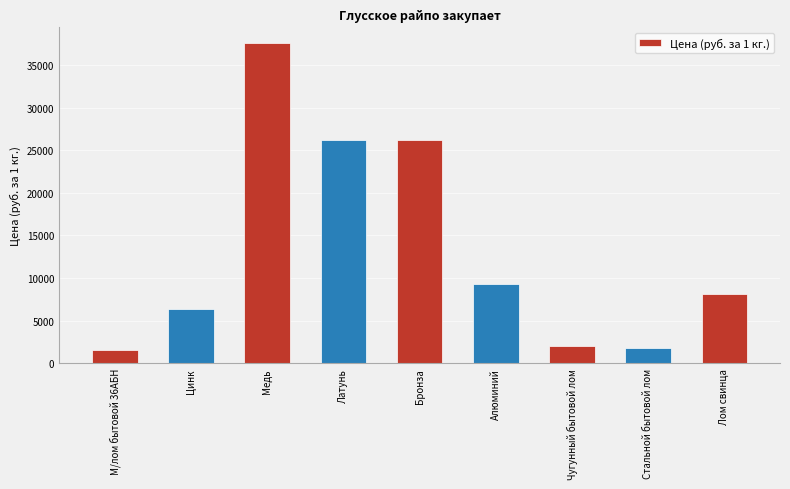

Reading left to right, extract all data points from this chart.

1550	6400	37550	26250	26250	9350	2000	1750	8150